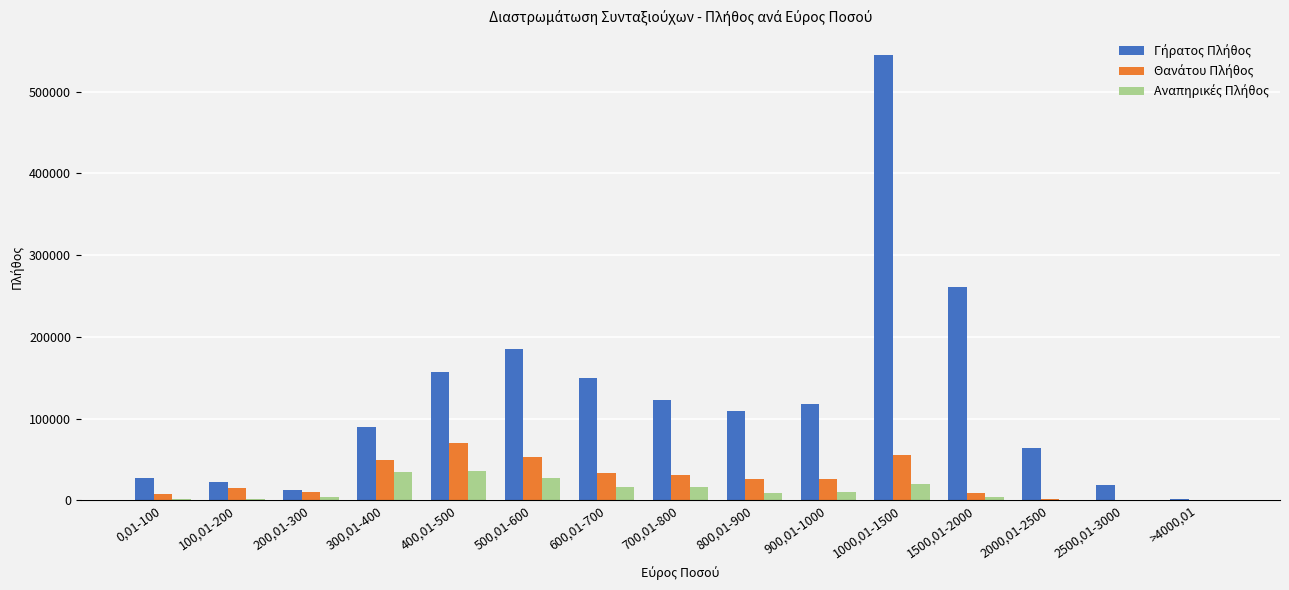

How many series are shown in this chart?

3